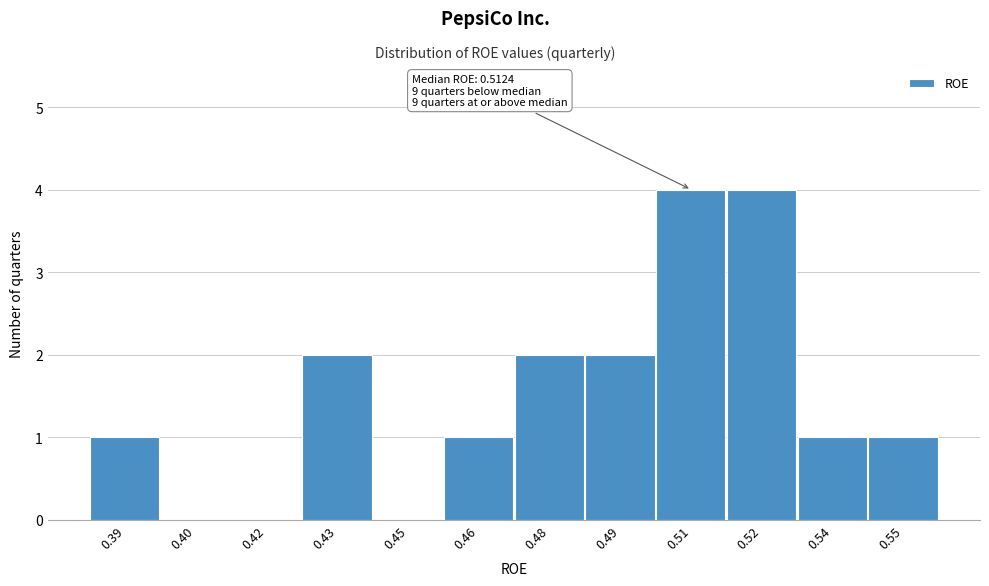

Reading right to left, what are all the values shown in this chart?

0.55=1	0.54=1	0.52=4	0.51=4	0.49=2	0.48=2	0.46=1	0.45=0	0.43=2	0.42=0	0.40=0	0.39=1